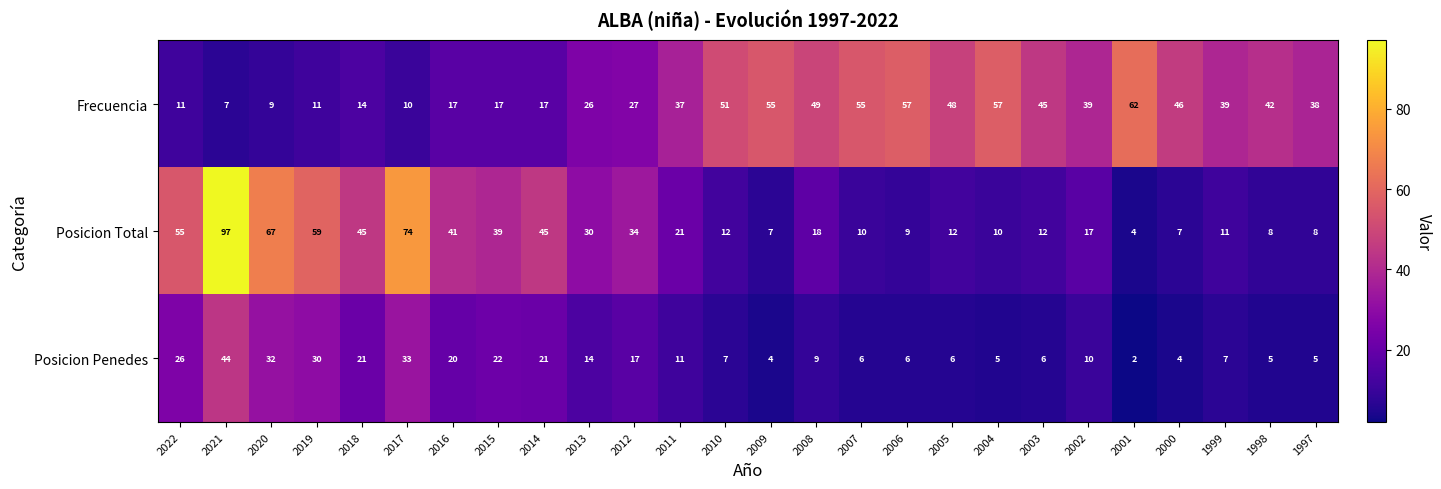

What value does the Frecuencia series have at 2007, to the nearest 5?

55